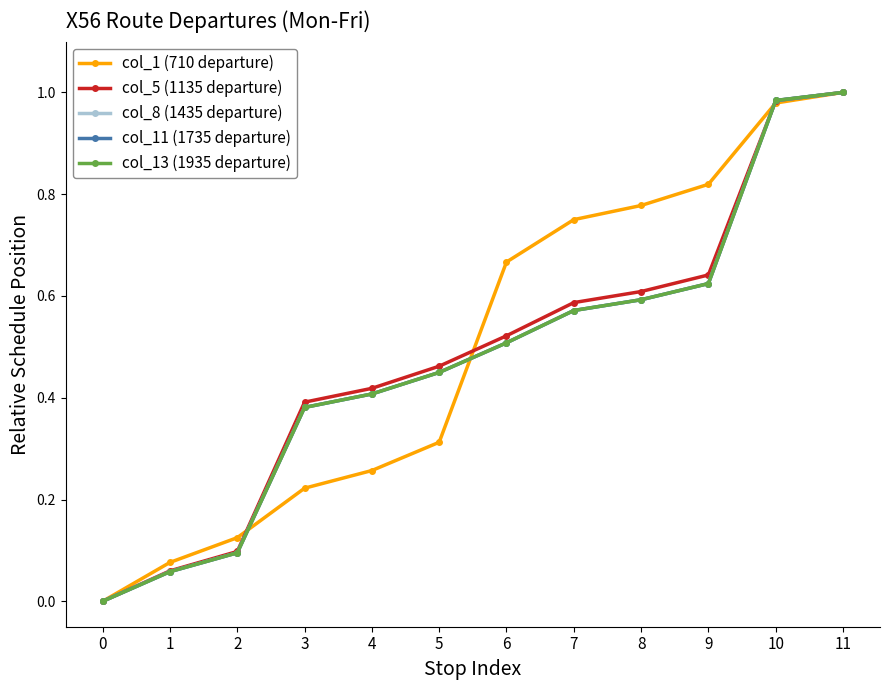

What is the maximum value shown in the chart?

1.0